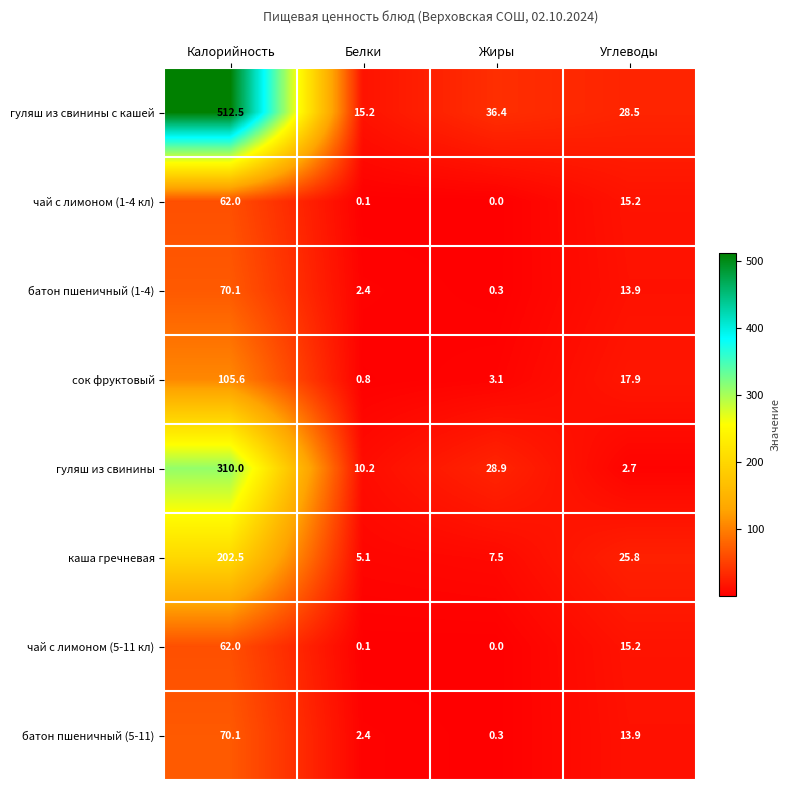

The value of батон пшеничный (5-11) at Углеводы is 13.9. True or false?

True